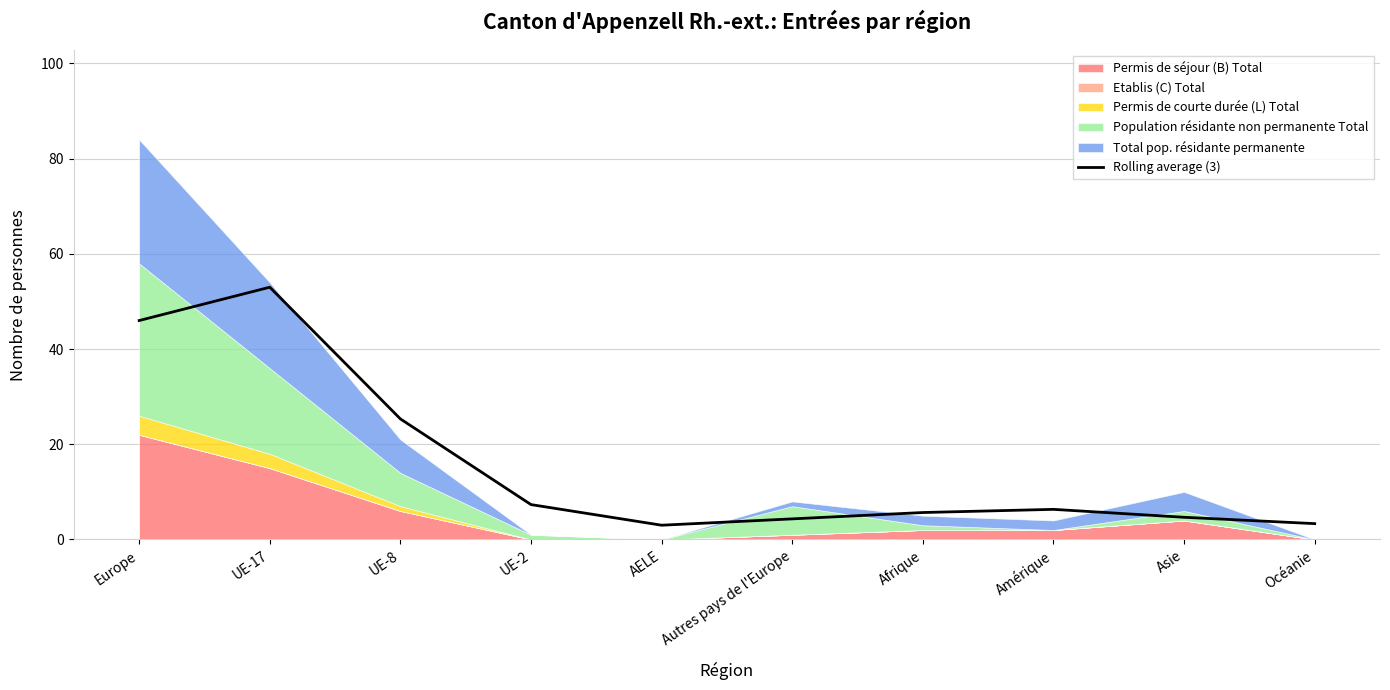

Which has a higher value, UE-2 or AELE?

UE-2